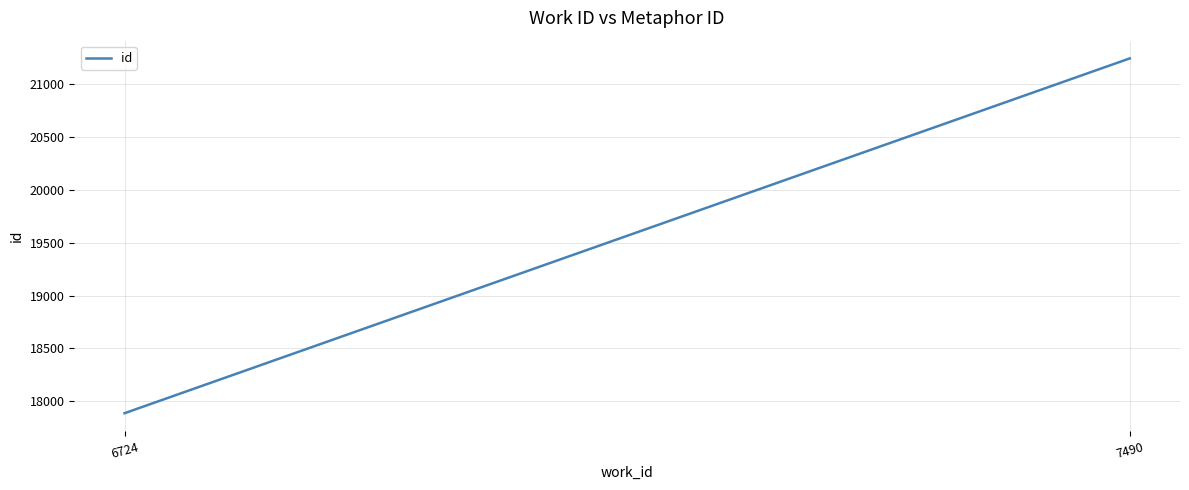

Reading left to right, list all the values displayed in this chart.

17887	21246